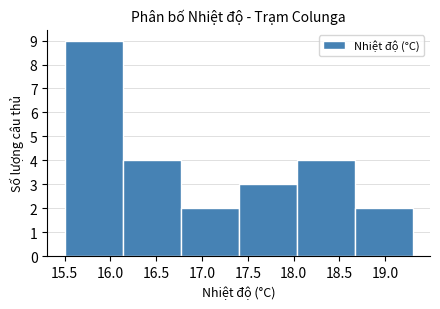

Which range on the x-axis has the tallest bar?

15.50 to 16.15